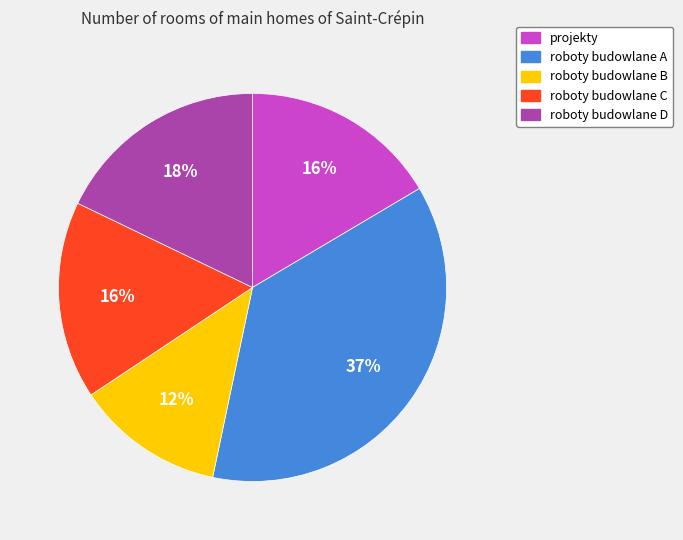

Which slice is the largest?

roboty budowlane A